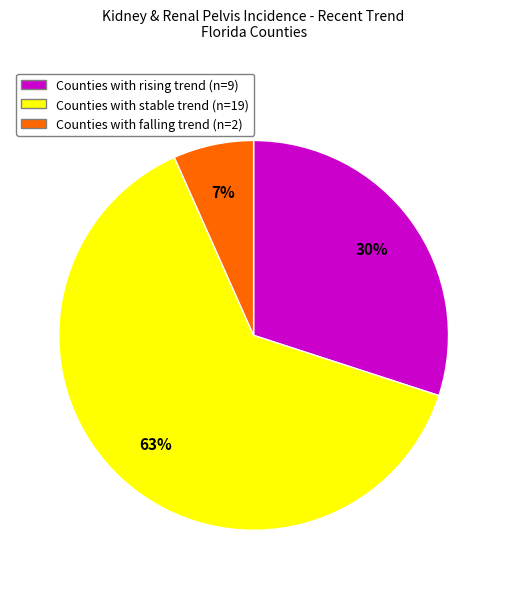

Is there any slice that represents more than half of the pie?

Yes